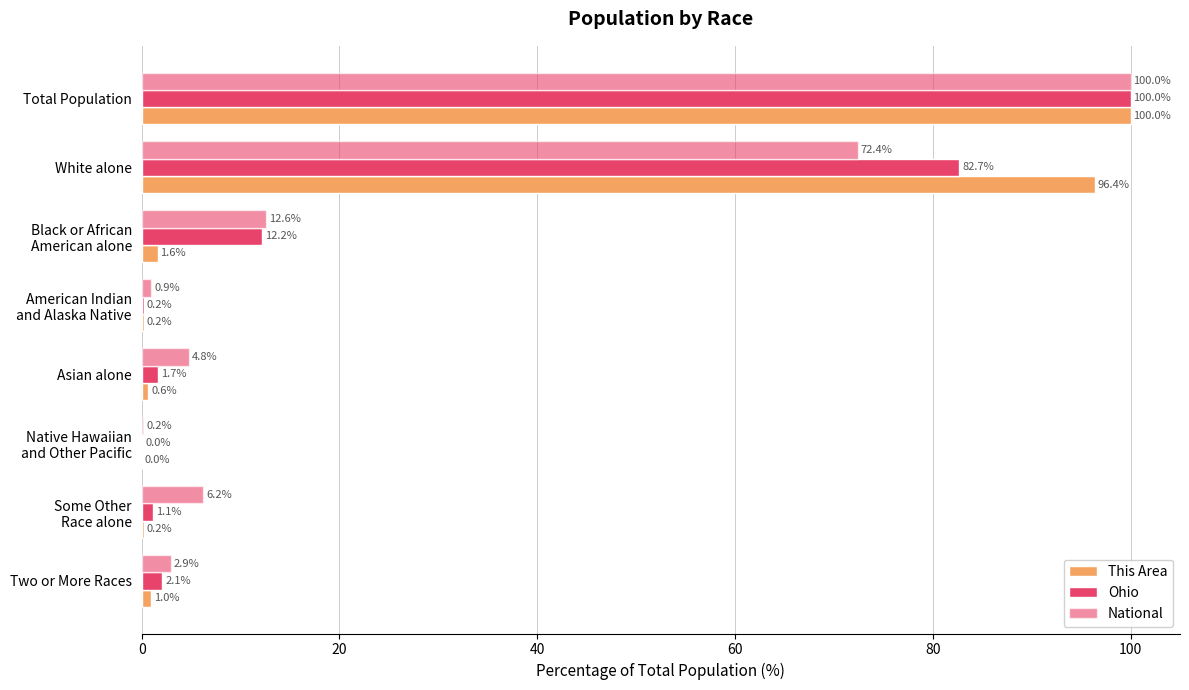

Reading left to right, what are all the values shown in this chart?

This Area: 100.0	96.4	1.6	0.2	0.6	0.0	0.2	1.0
Ohio: 100.0	82.7	12.2	0.2	1.7	0.0	1.1	2.1
National: 100.0	72.4	12.6	0.9	4.8	0.2	6.2	2.9